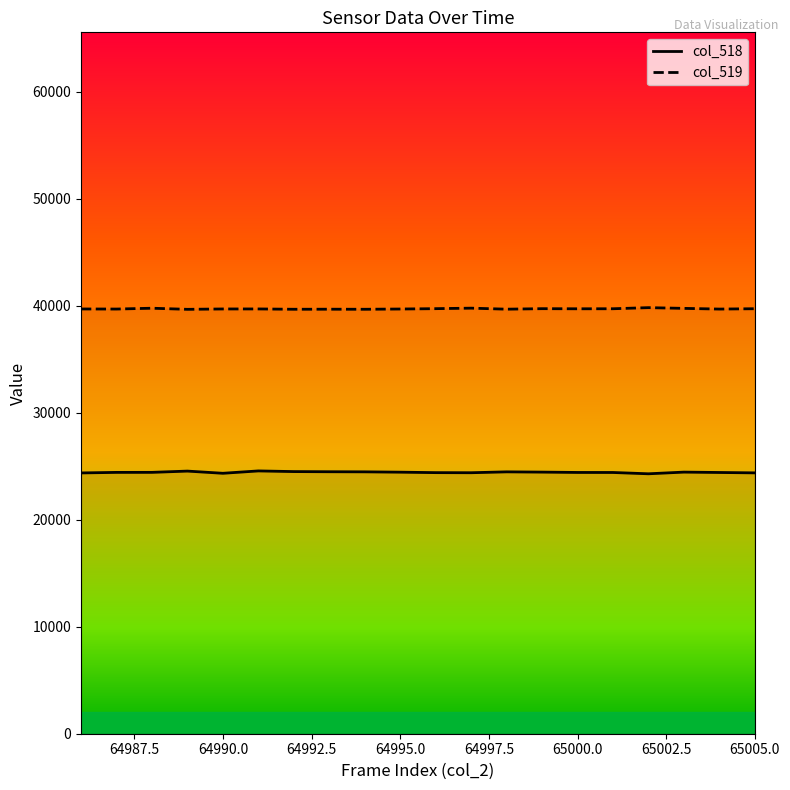

Which series has the largest total across all categories?

col_519